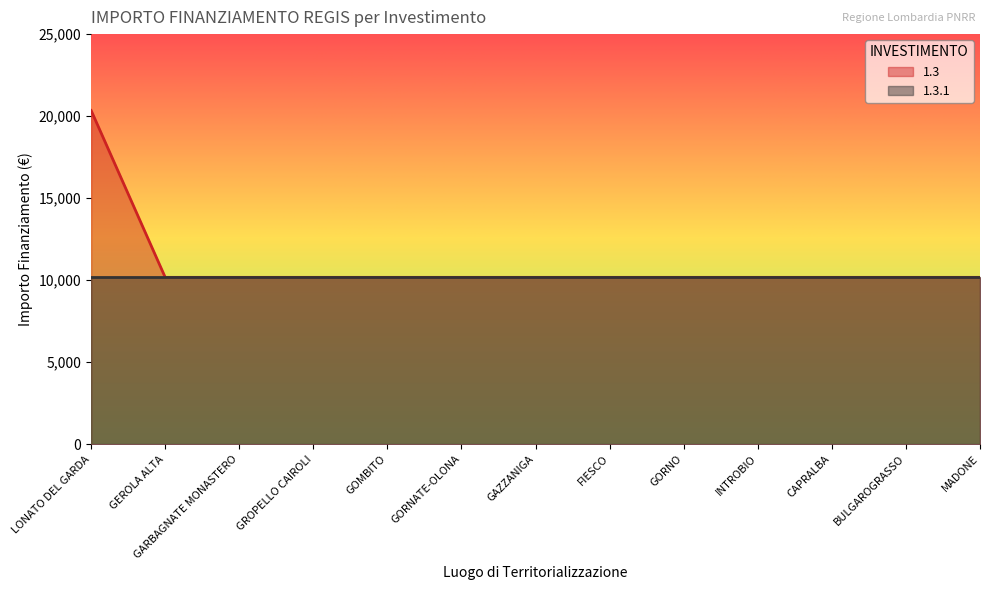

List the labels in order of value, smallest first.

GEROLA ALTA, GARBAGNATE MONASTERO, GROPELLO CAIROLI, GOMBITO, GORNATE-OLONA, GAZZANIGA, FIESCO, GORNO, INTROBIO, CAPRALBA, BULGAROGRASSO, MADONE, LONATO DEL GARDA